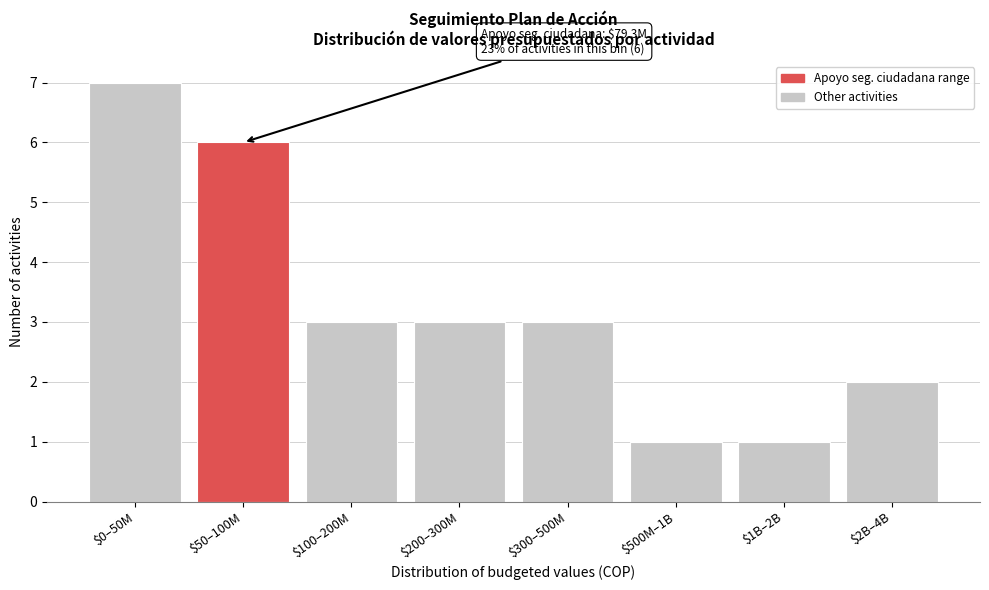

Reading right to left, list all the values displayed in this chart.

2	1	1	3	3	3	6	7